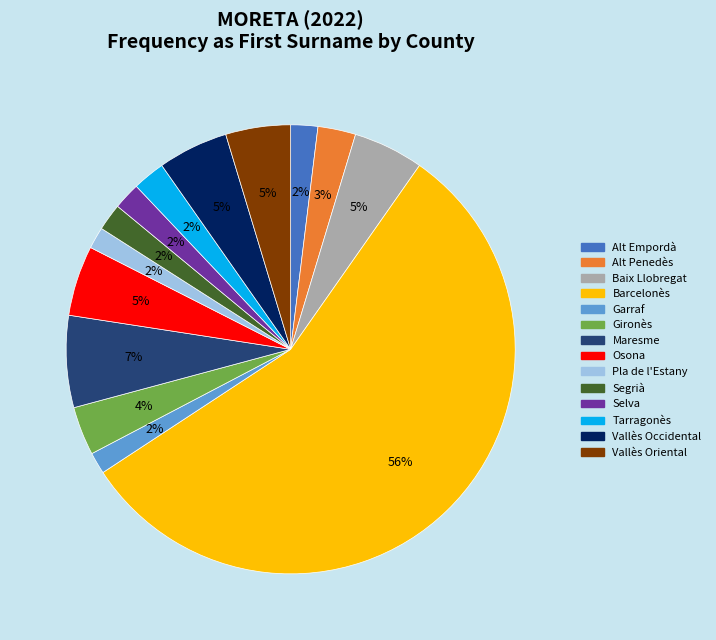

To the nearest percent, what is the average slice percentage?

7%